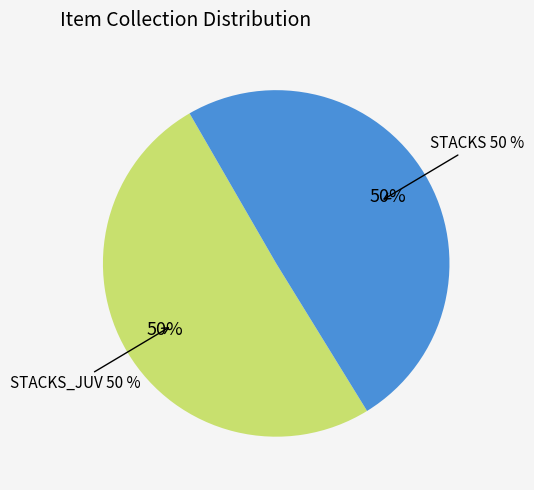

Which slice is the smallest?

STACKS